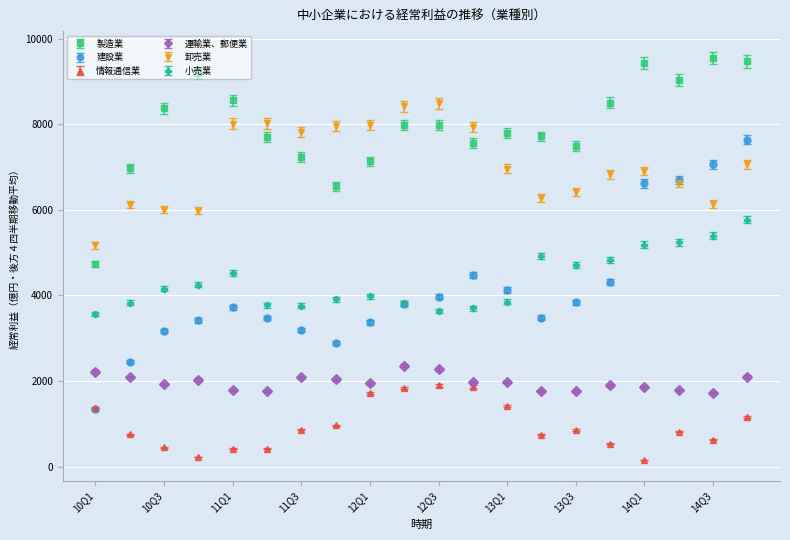

Which series has the largest range (max minus min)?

建設業